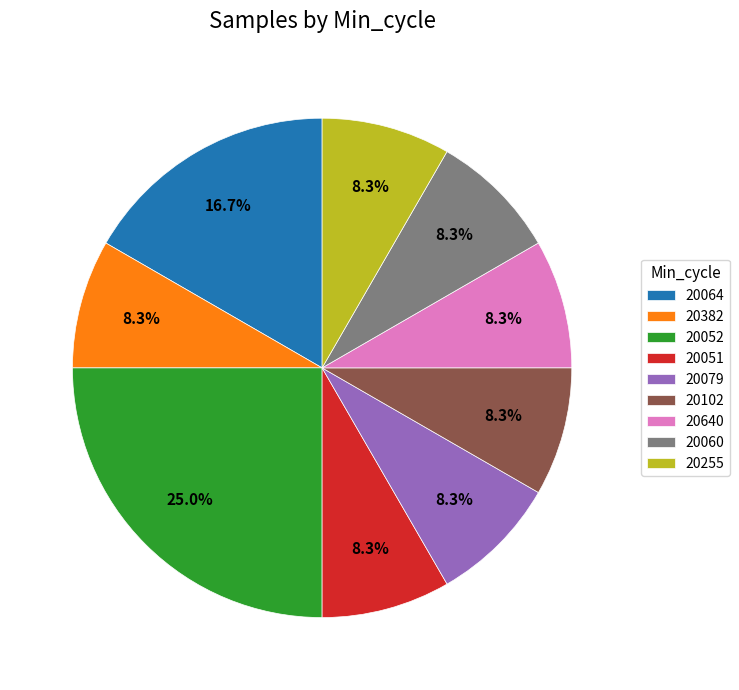

Is 20052 the majority of the pie?

No